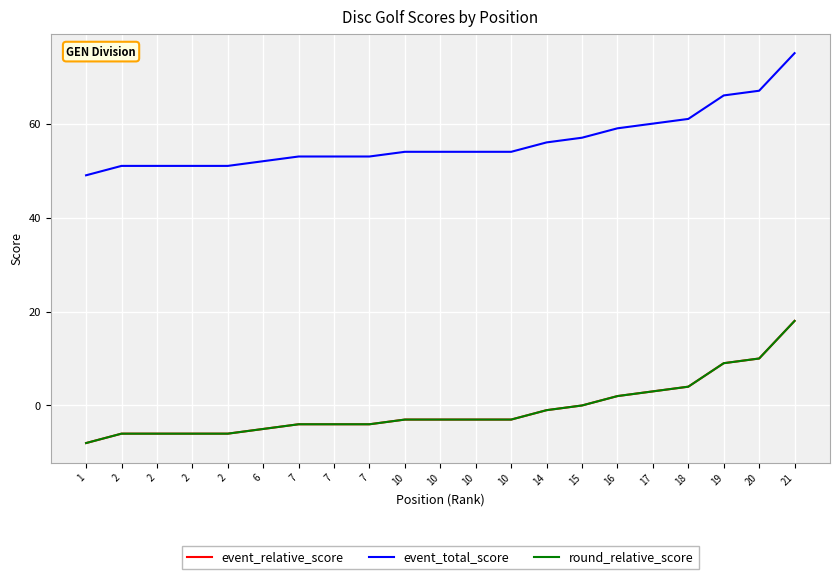

Does the chart have visible grid lines?

Yes